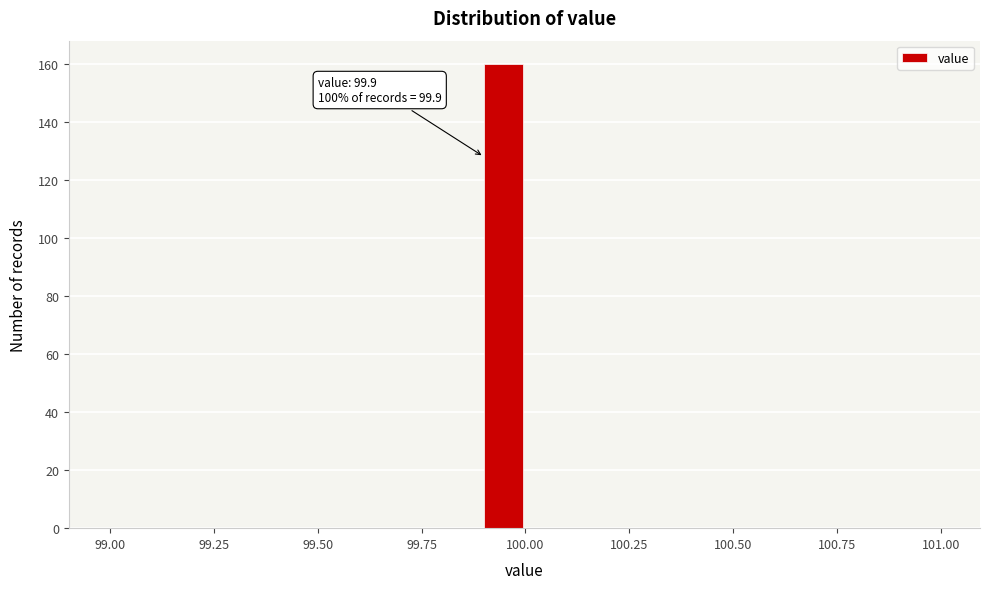

Read against the x-axis, roughly where is the centre of the tallest bar?

99.95